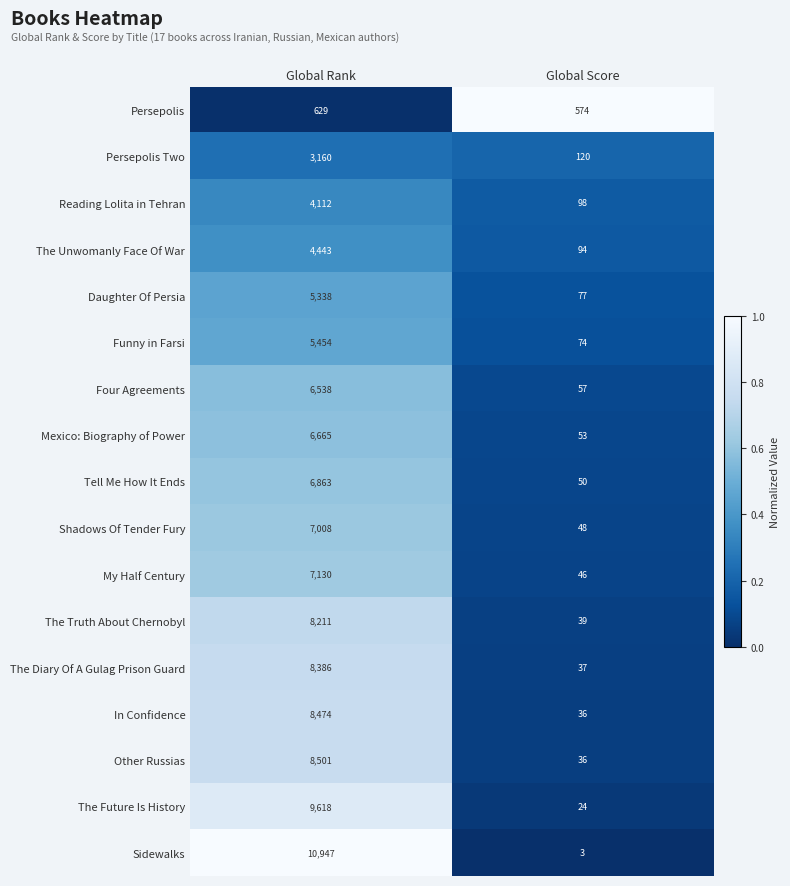

Is it true that The Future Is History equals 24 at Global Score?

True